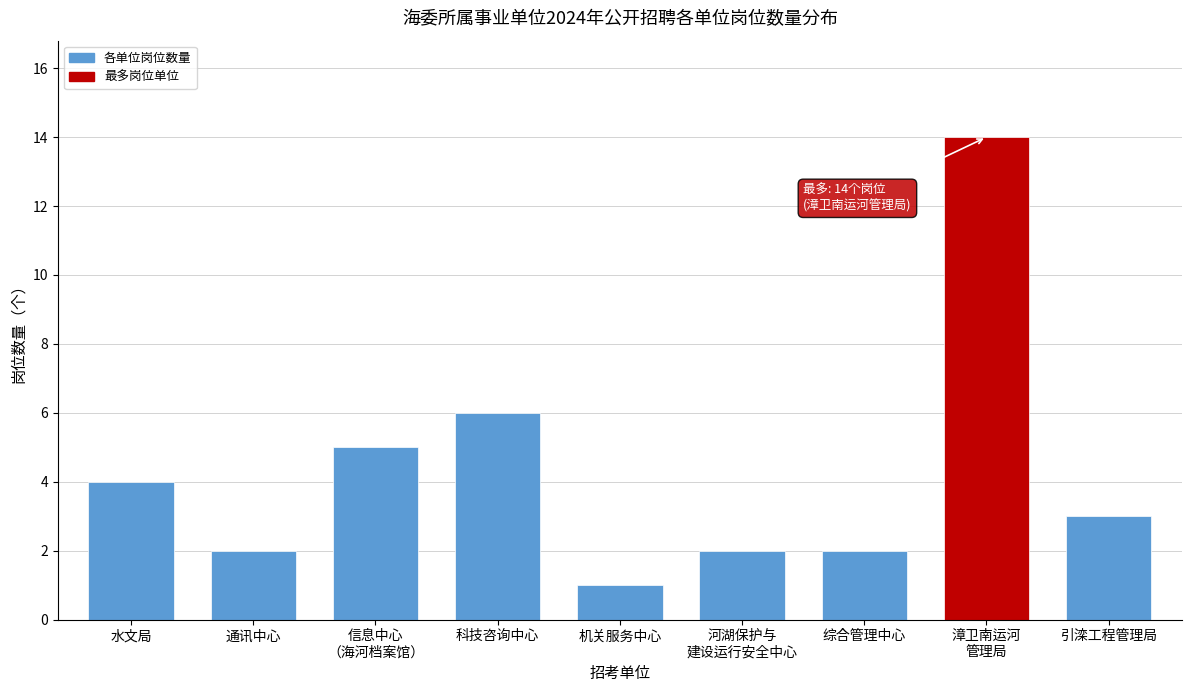

Reading left to right, what are all the values shown in this chart?

4	2	5	6	1	2	2	14	3